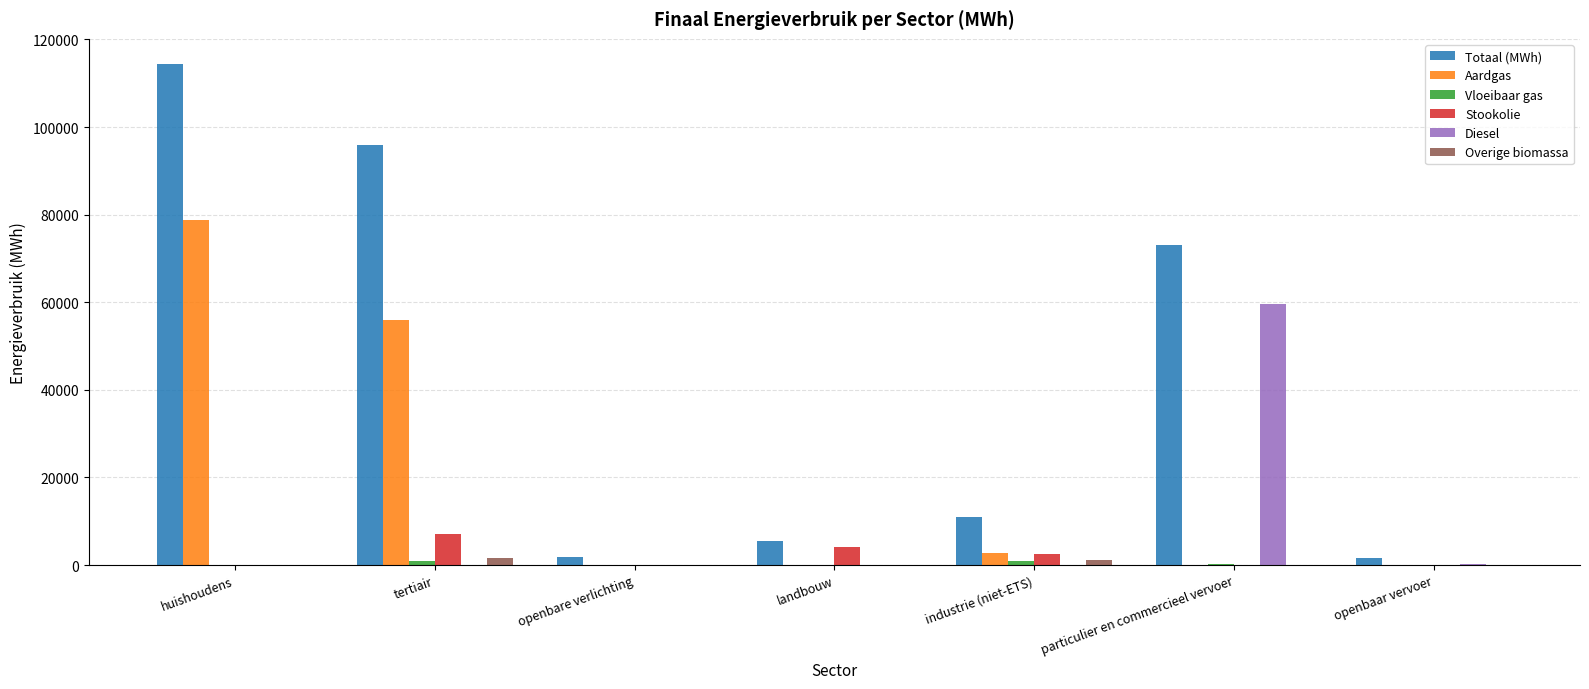

Which category has the highest value in the Totaal (MWh) series?

huishoudens